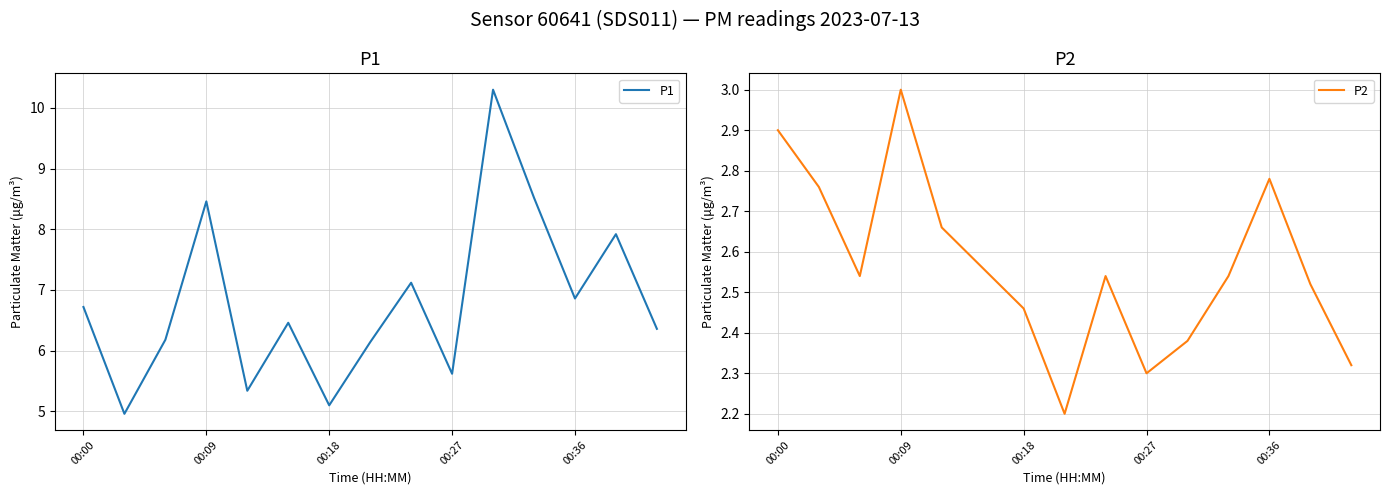

At which label does P1 first exceed 6?

00:00